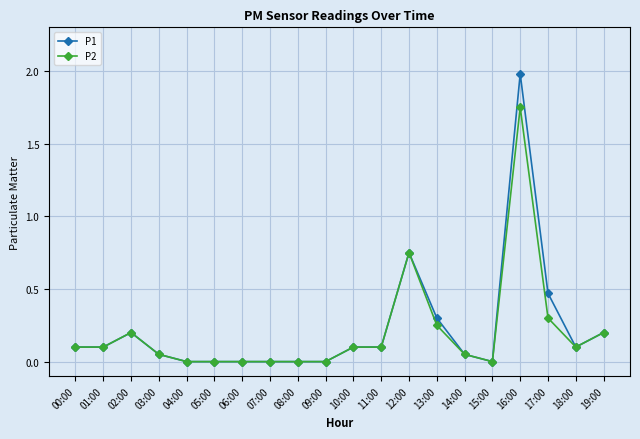

Rank the series by their maximum value, from highest to lowest.

P1, P2